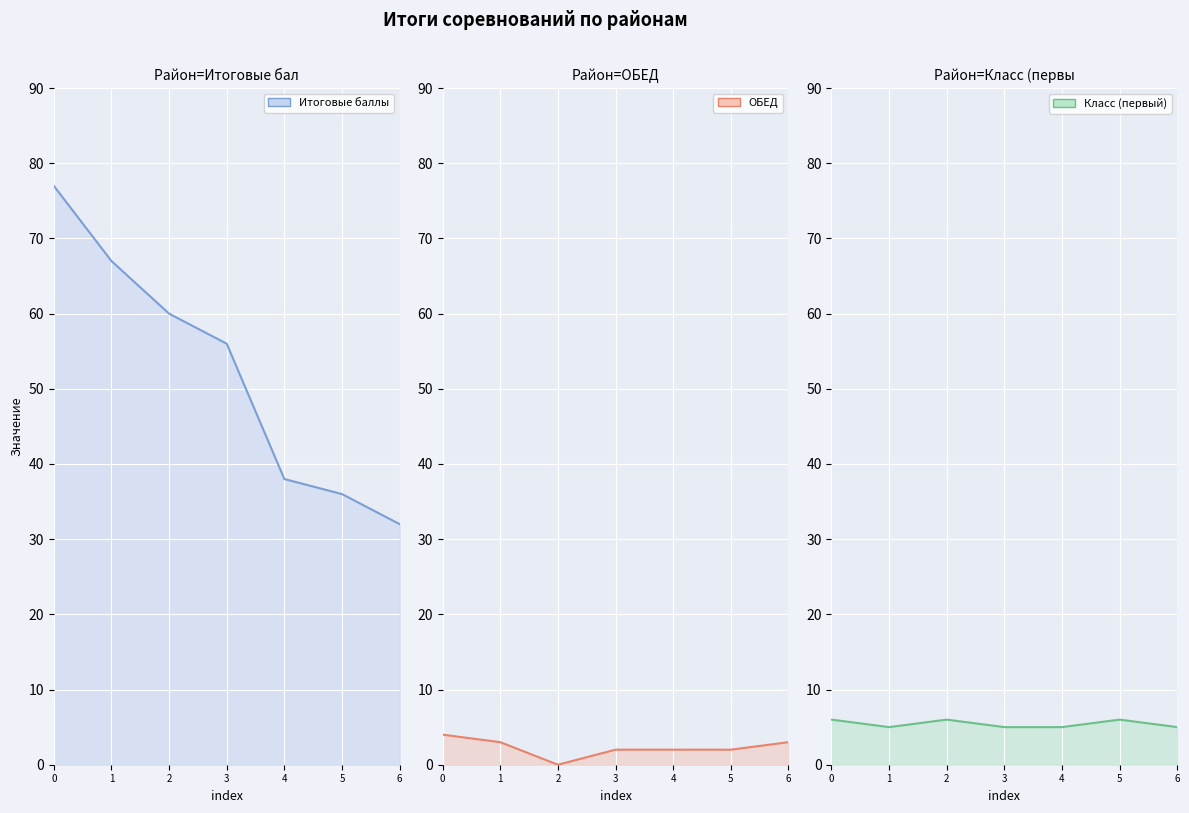

Which series has the largest total across all categories?

Итоговые баллы